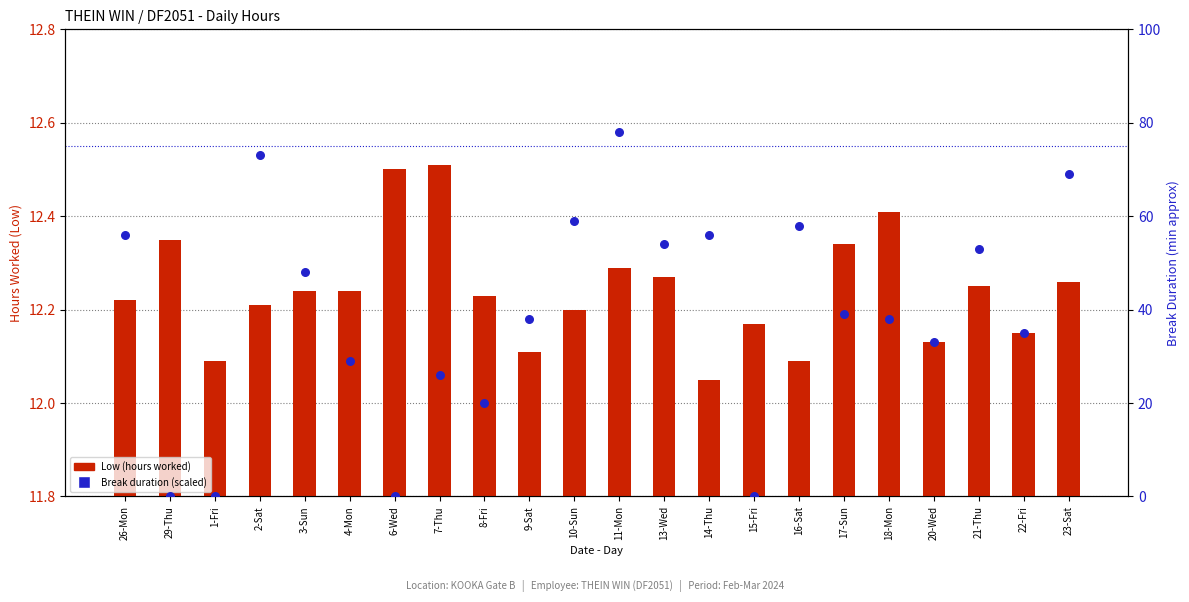

What are all the series names shown in the legend?

Low (hours worked), Break duration (scaled)